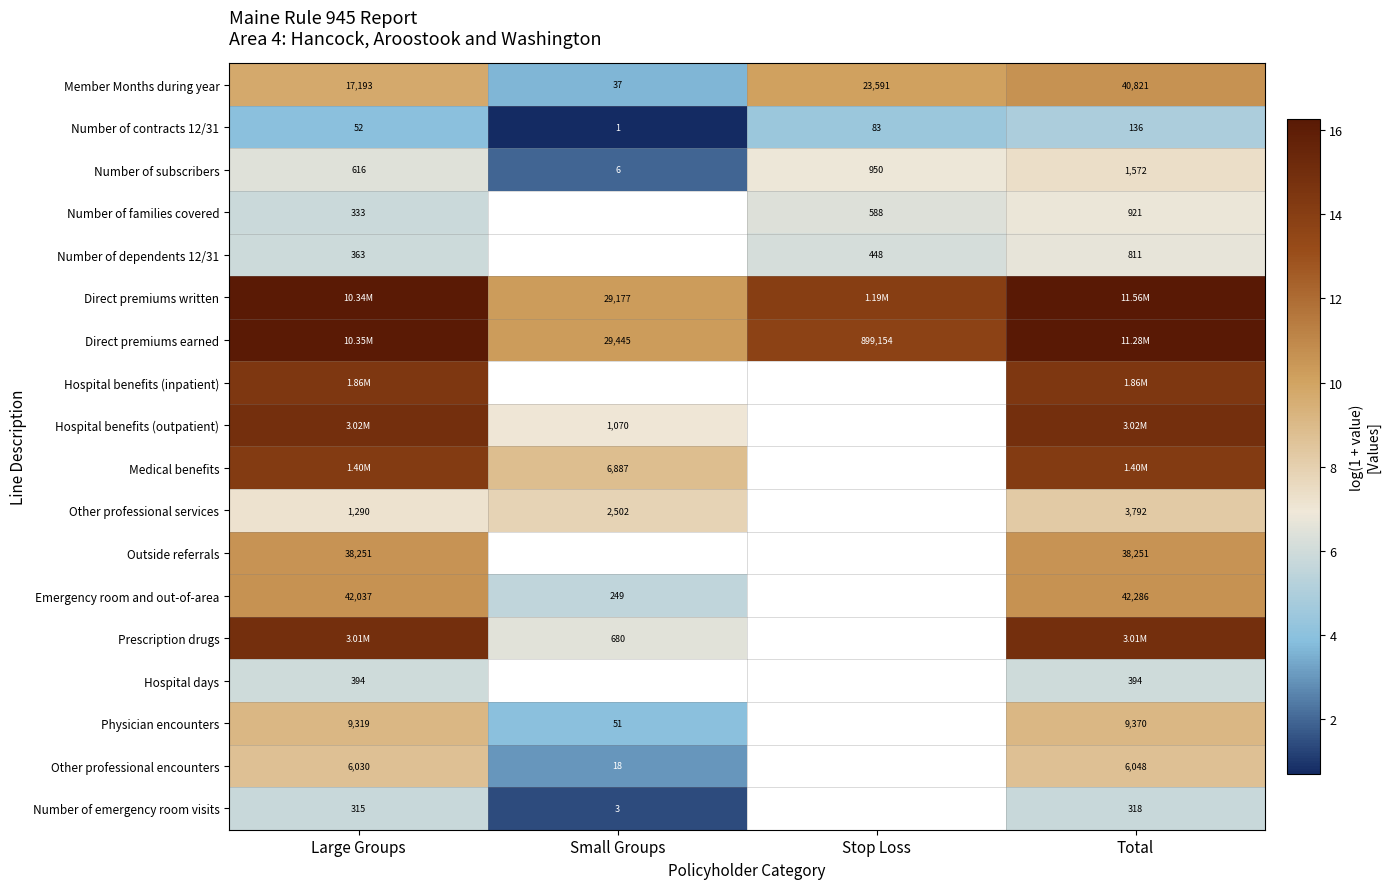

List the labels in order of Number of subscribers value, largest first.

Total, Stop Loss, Large Groups, Small Groups